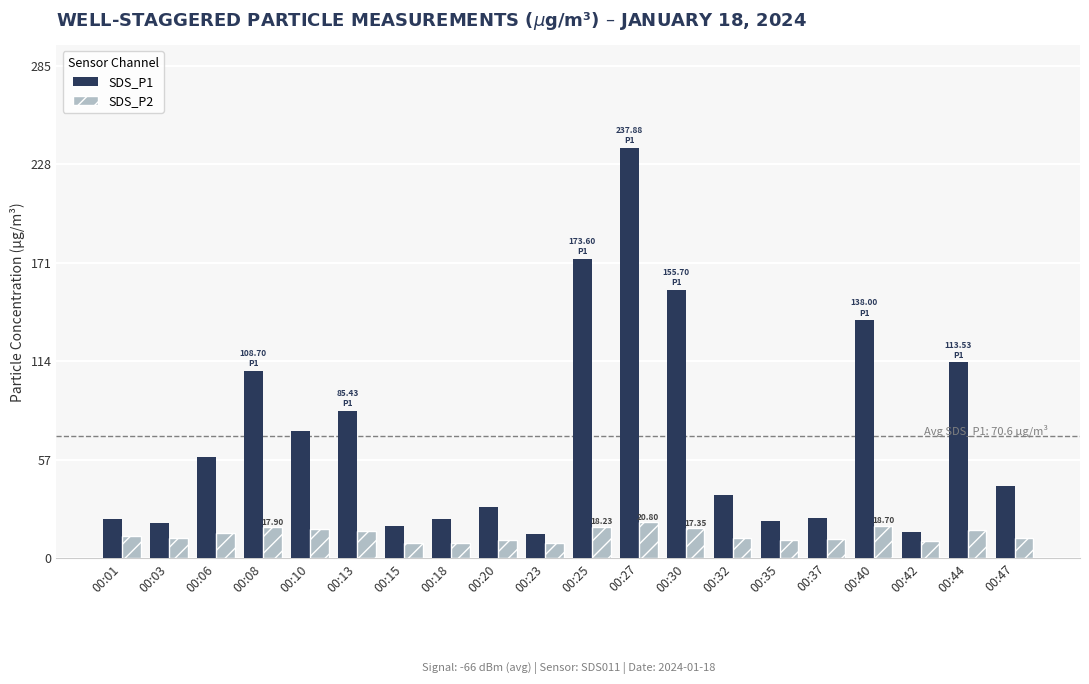

Rank the series at 00:18 from highest to lowest value.

SDS_P1, SDS_P2